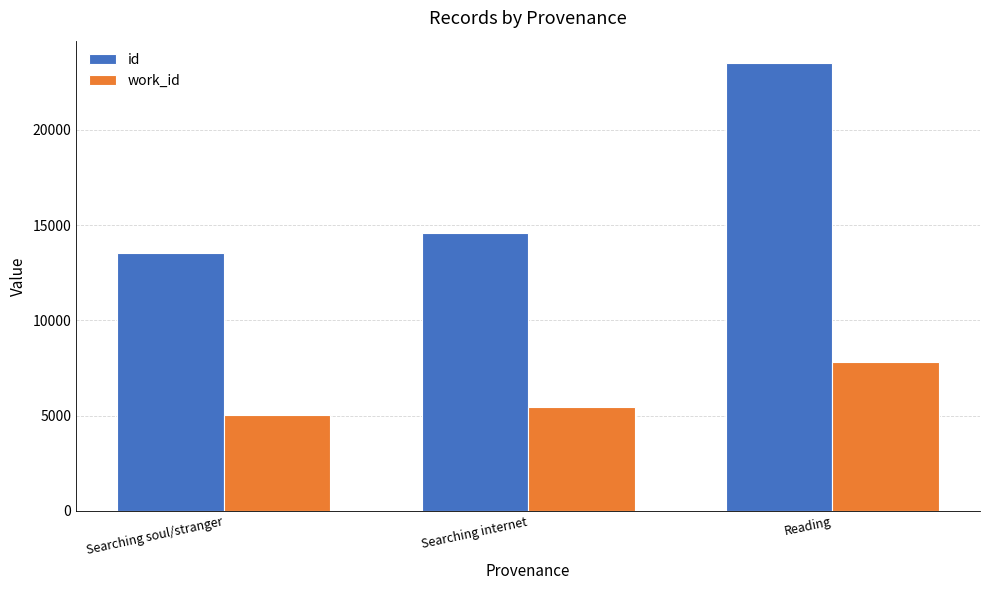

The value of work_id at Searching soul/stranger is 5057. True or false?

True